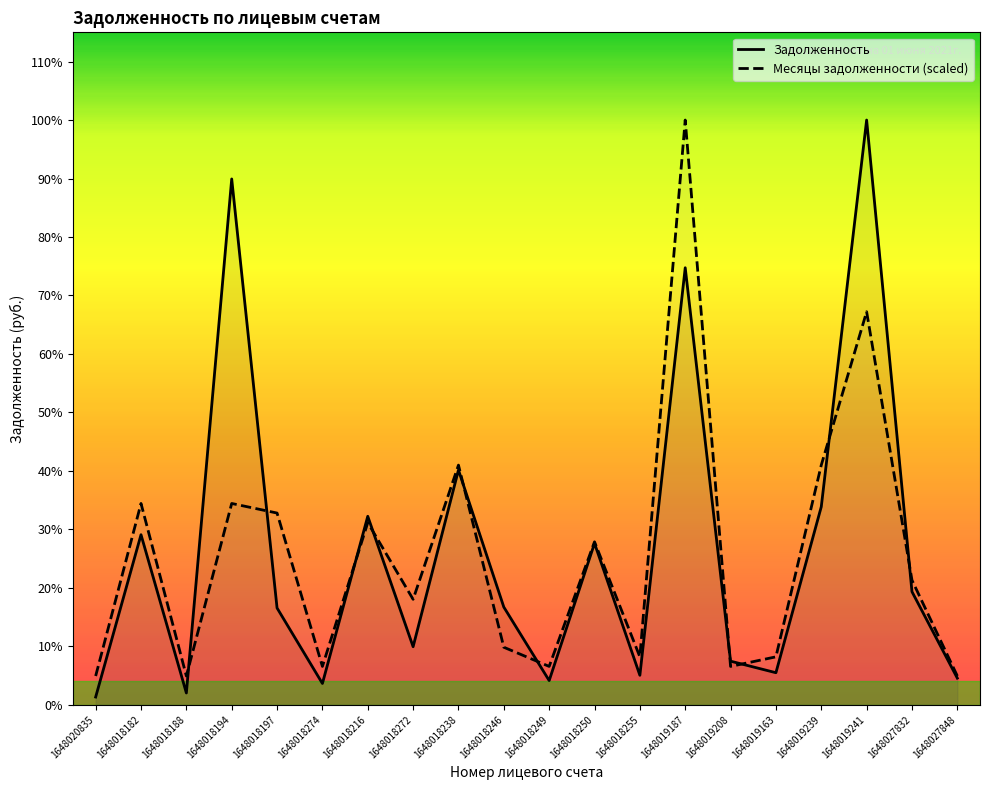

True or false: Месяцы задолженности (scaled) and Задолженность cross at least once.

True